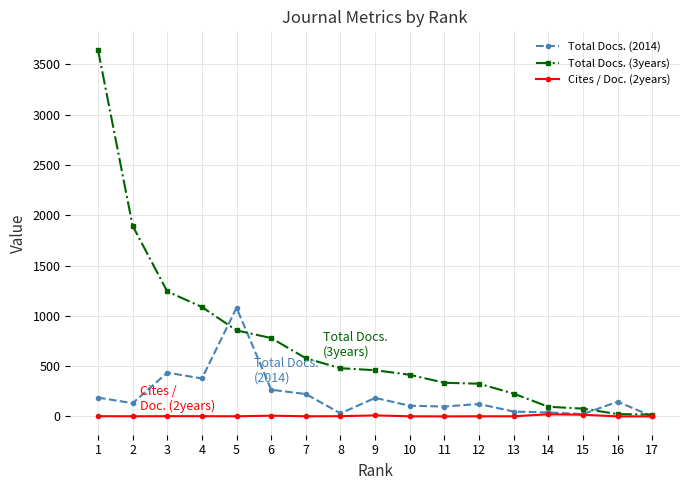

How many distinct data groups are displayed?

3